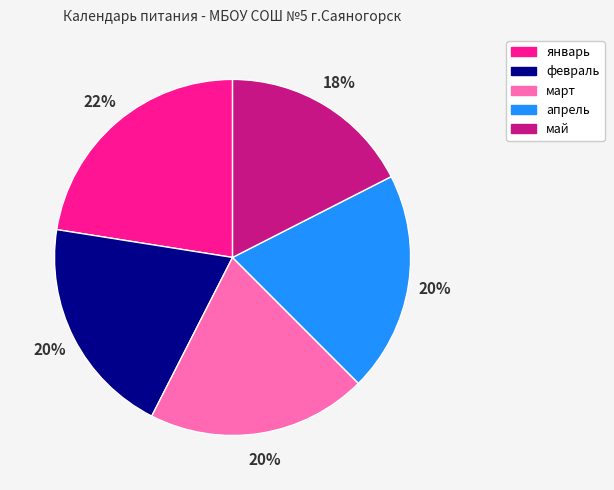

Do январь and май together represent more than half of the pie?

No